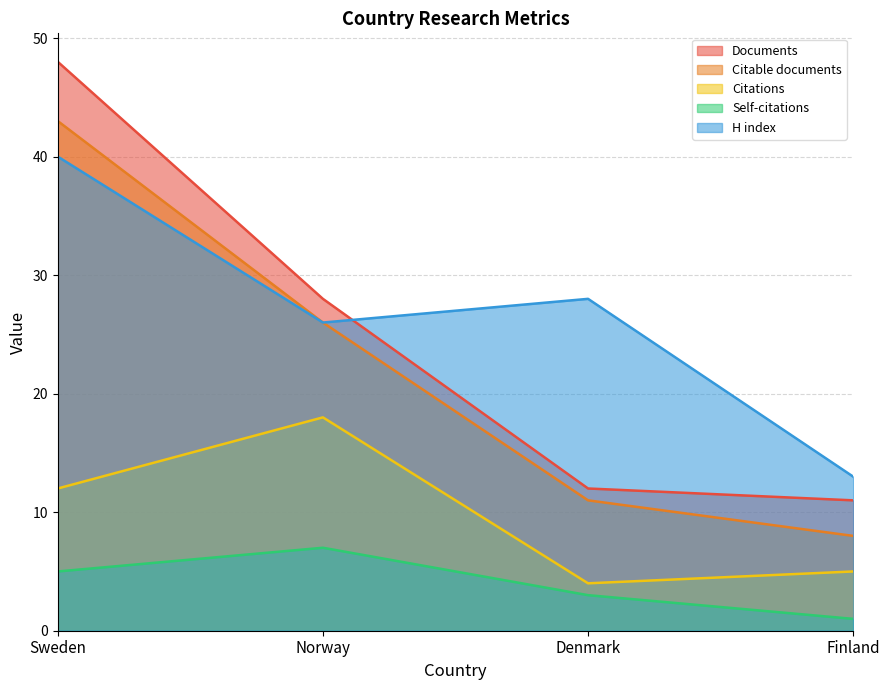

What is the difference between the maximum and minimum values in the Self-citations series?

6